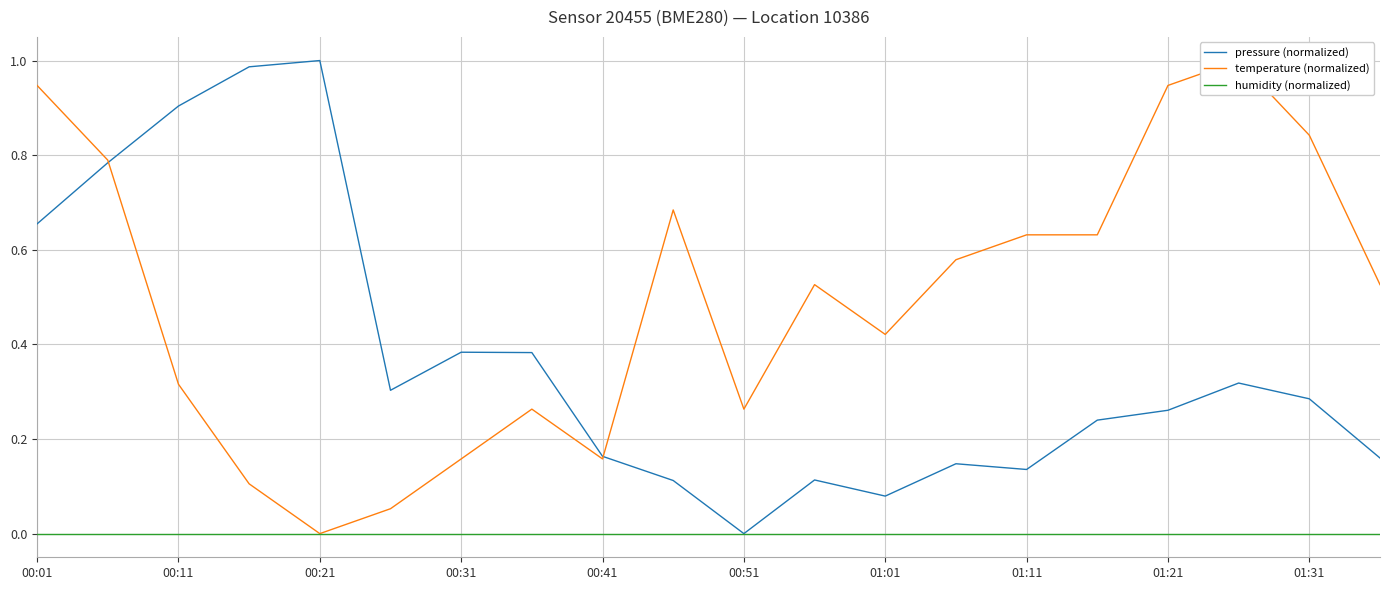

The value of humidity (normalized) at 00:51 is 0.0. True or false?

True